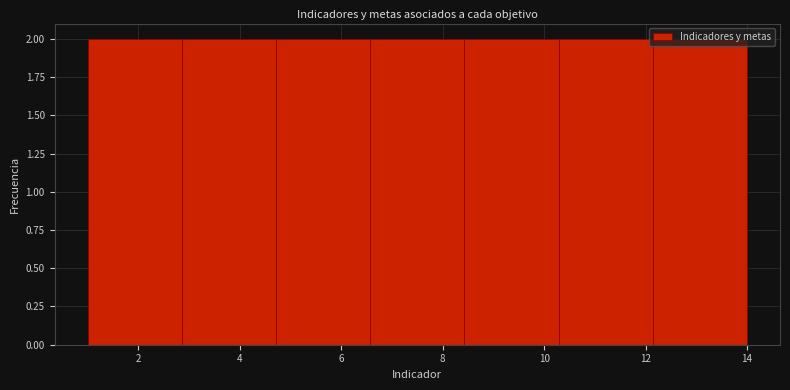

Reading left to right, list every bar in this chart as the range it spans on the x-axis followed by its height. Neither the bar edges nor the heights are printed on the chart, so give them approximately, as read against the axes.

1.0 to 2.8: 2
2.8 to 4.8: 2
4.8 to 6.6: 2
6.6 to 8.4: 2
8.4 to 10.2: 2
10.2 to 12.2: 2
12.2 to 14.0: 2